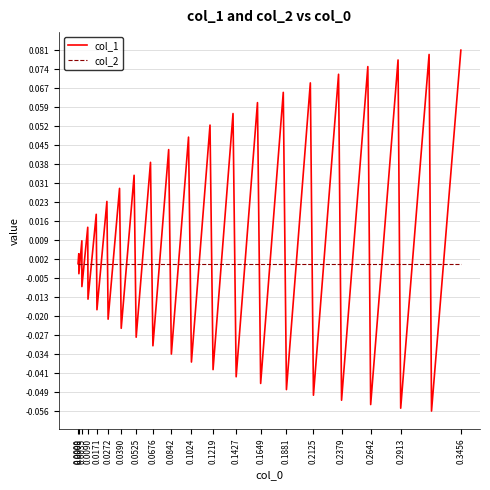

Which series has the widest spread of values?

col_1